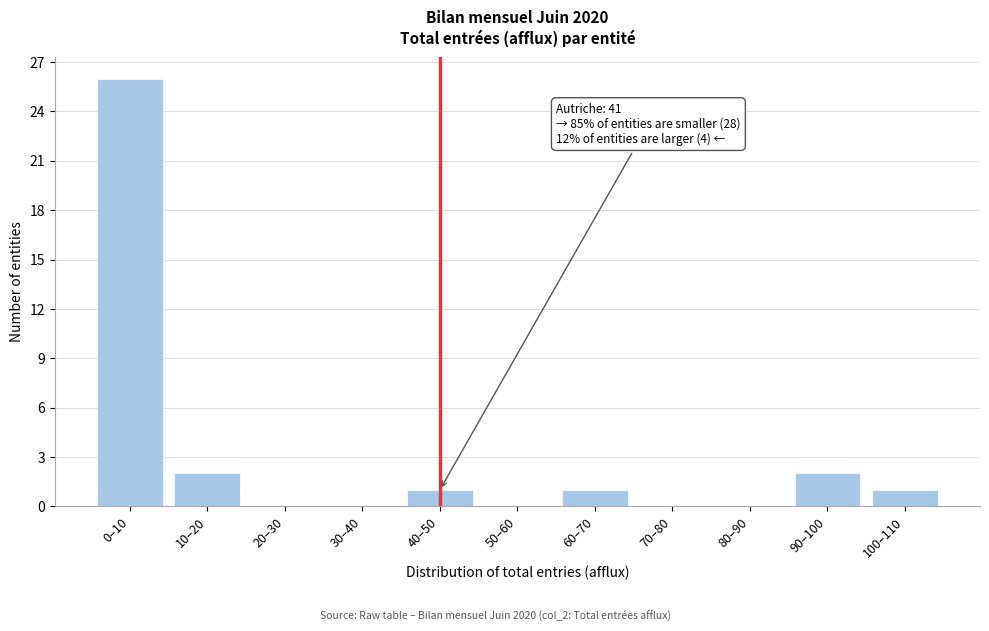

Reading left to right, list all the values displayed in this chart.

0–10=26	10–20=2	20–30=0	30–40=0	40–50=1	50–60=0	60–70=1	70–80=0	80–90=0	90–100=2	100–110=1